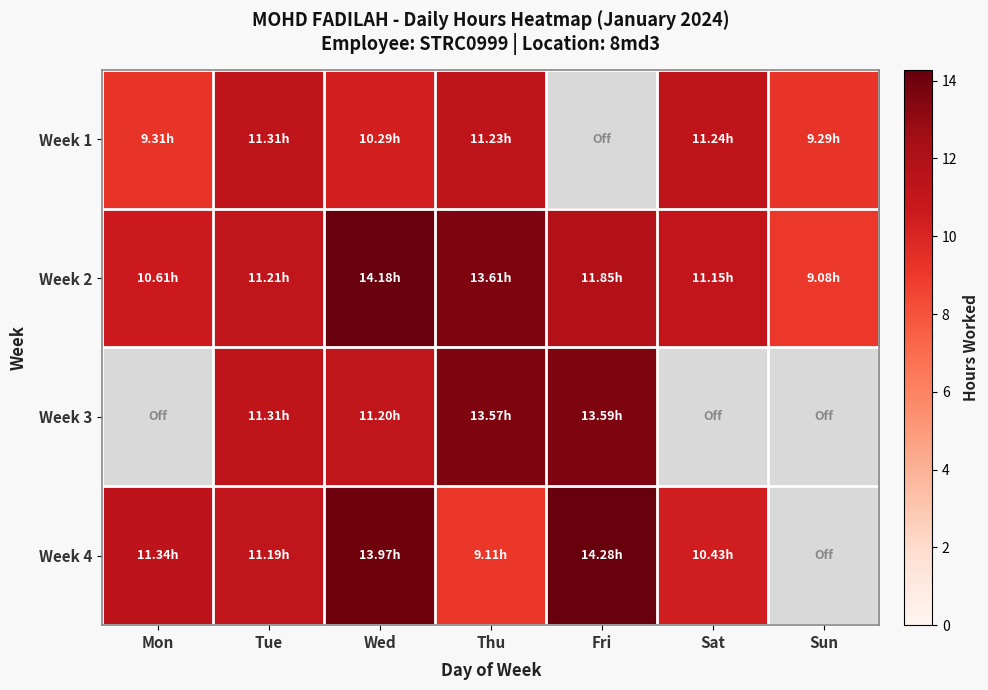

How many data points in Week 3 are less than 13?

2